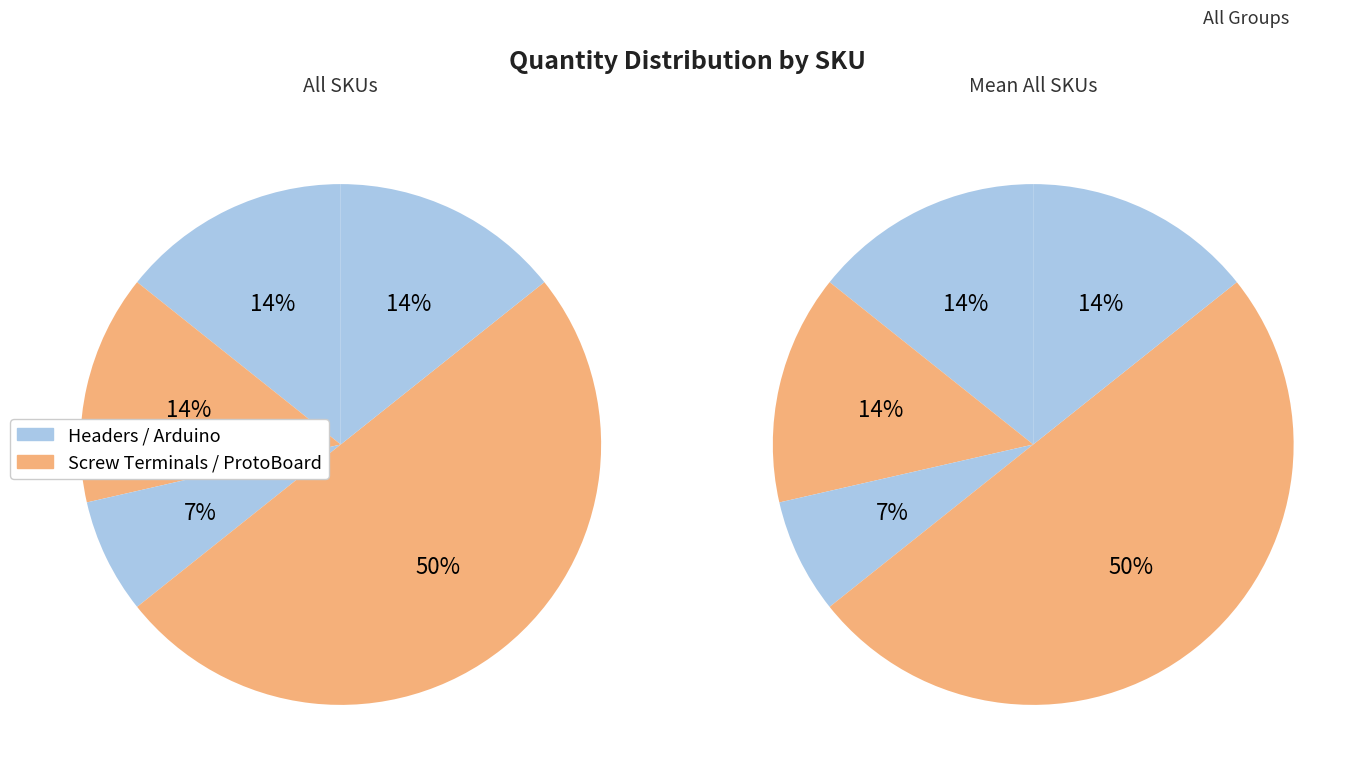

Is PRT-08619 the majority of the pie?

No